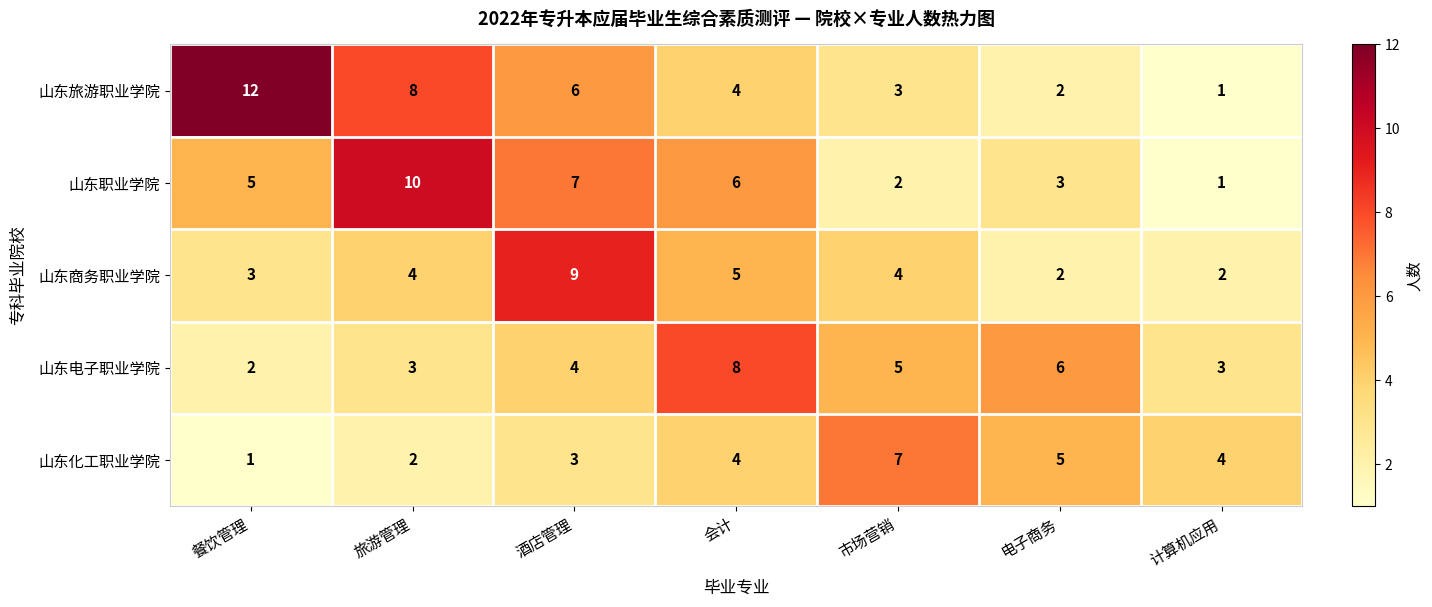

The 山东商务职业学院 series shows 4 at 市场营销. True or false?

True